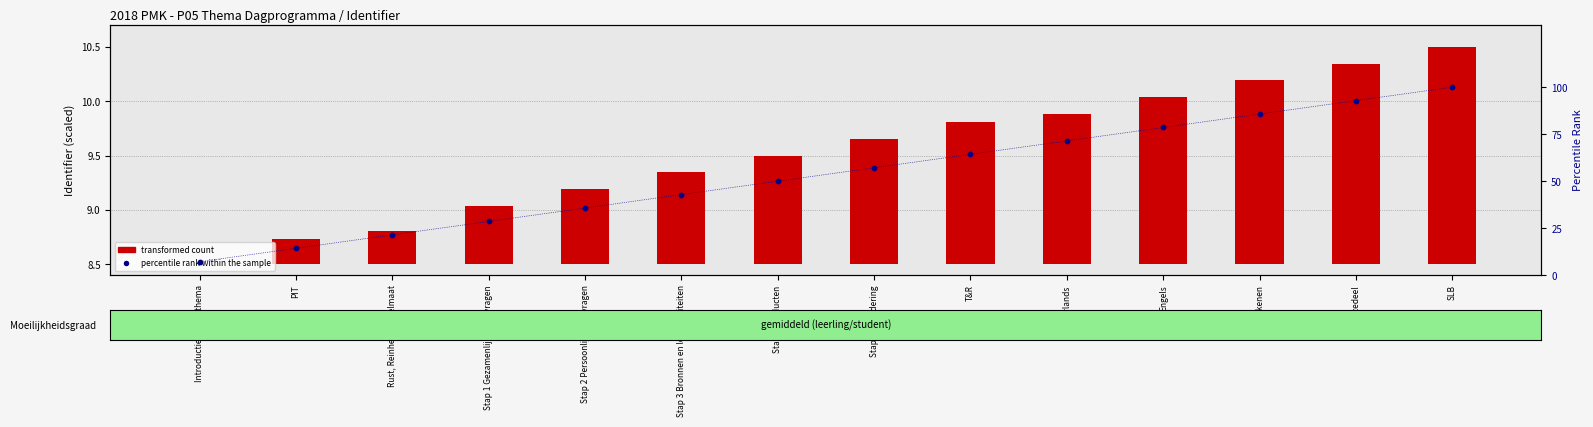

Which series has the widest spread of Y values?

percentile rank within the sample